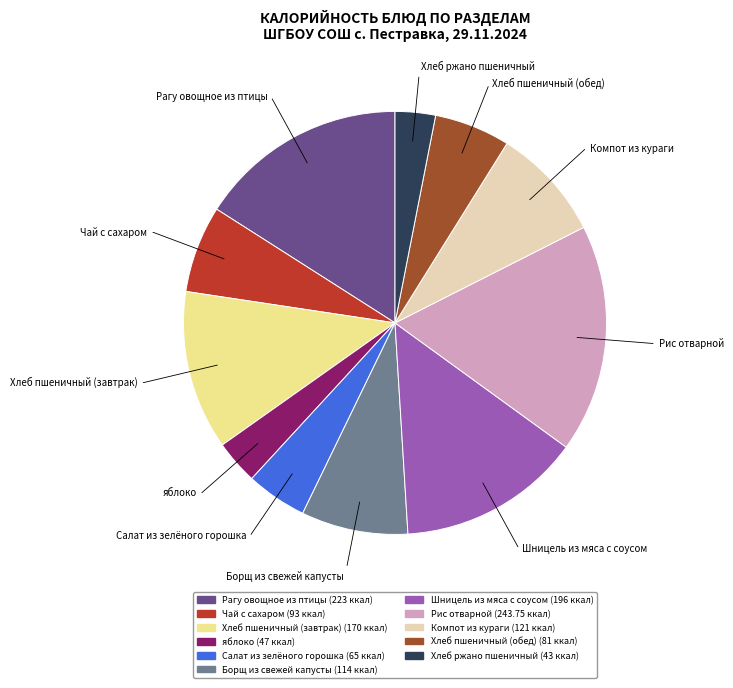

Count the number of slices in the pie.

11